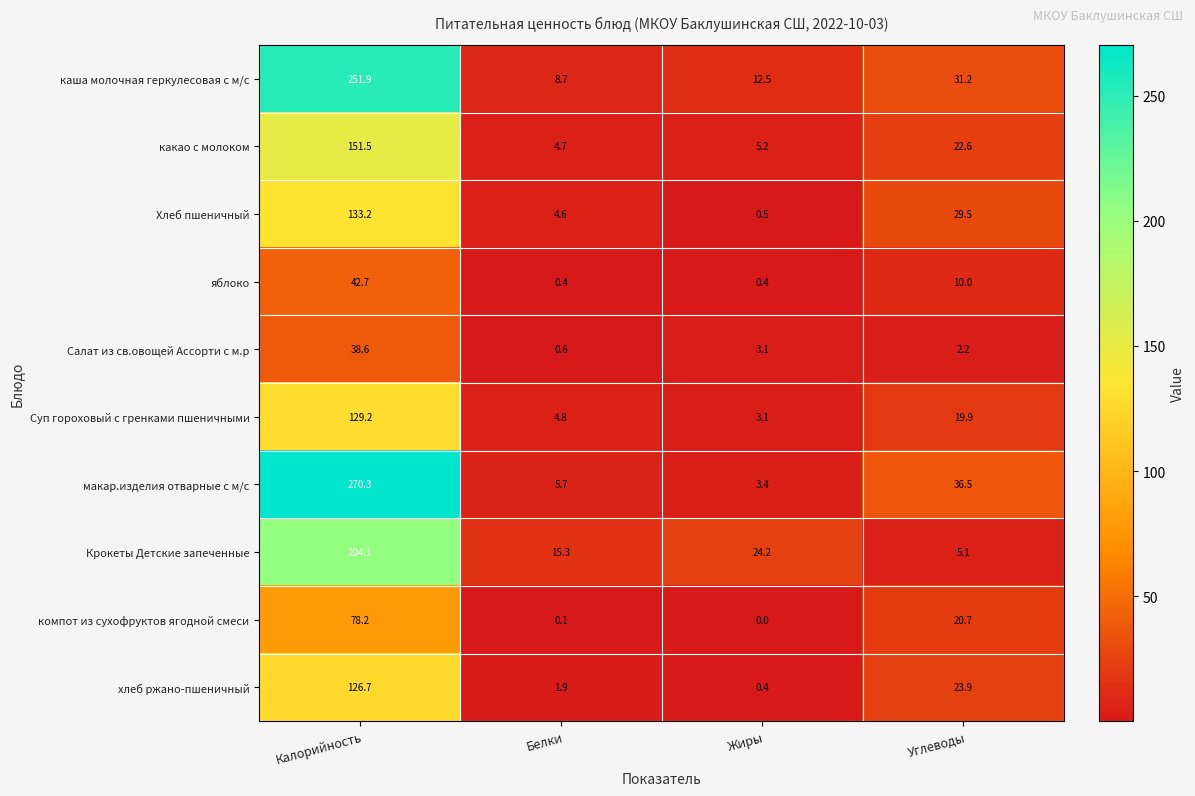

Count the number of categories in the chart.

4